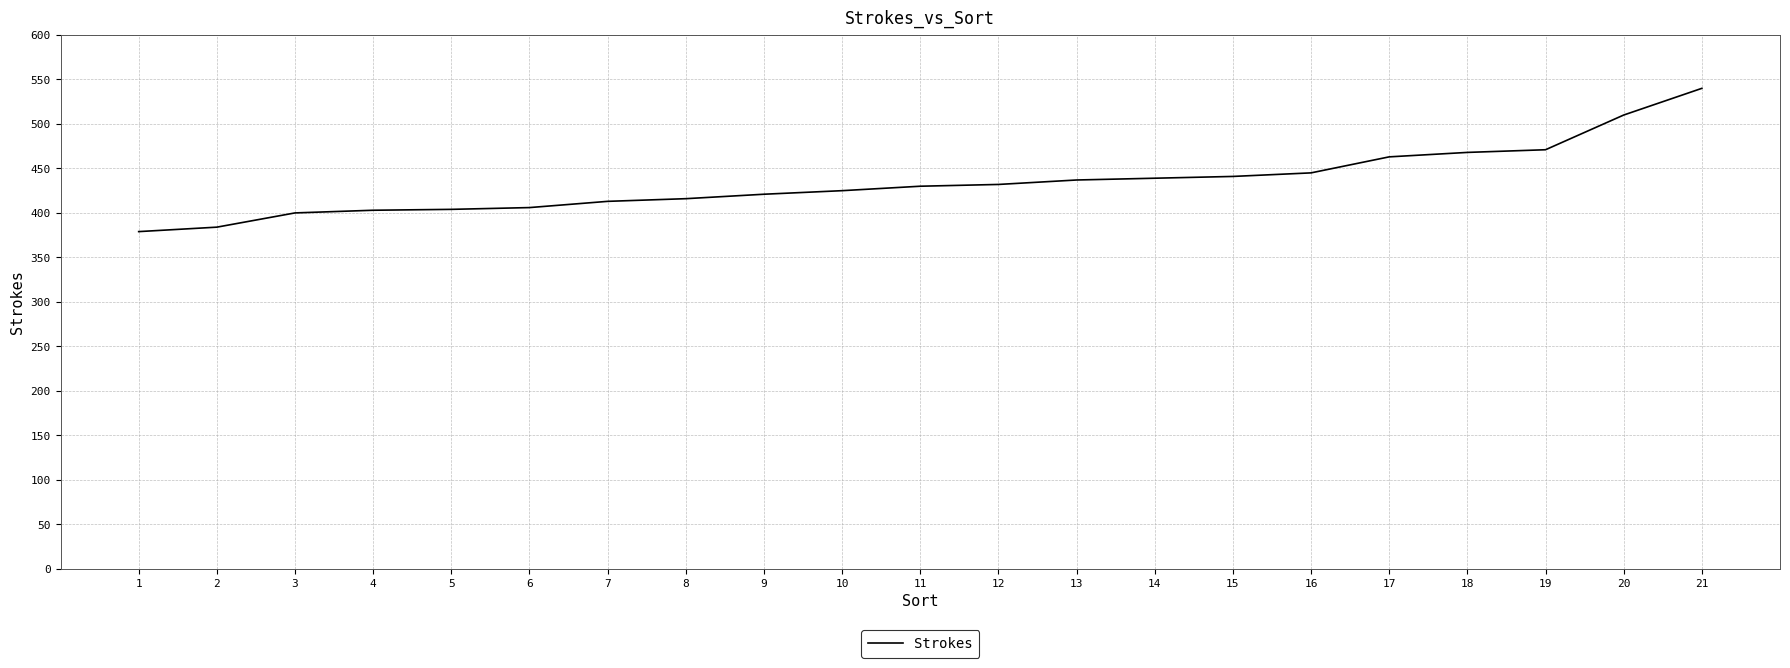

Read the value at 2.

384